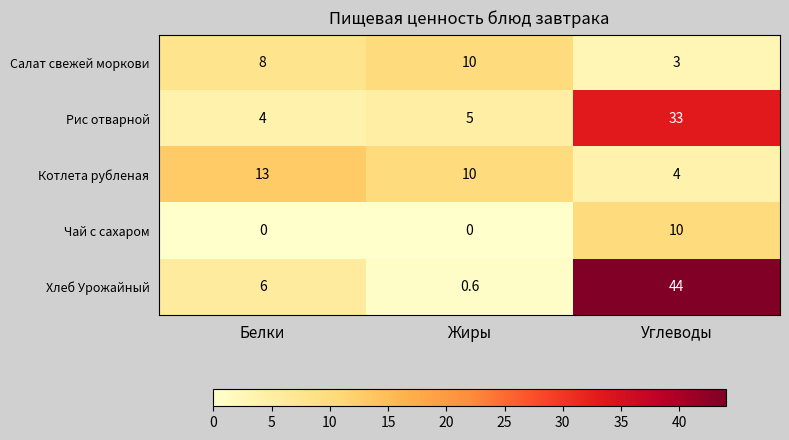

Is it true that Чай с сахаром equals 0.0 at Белки?

True